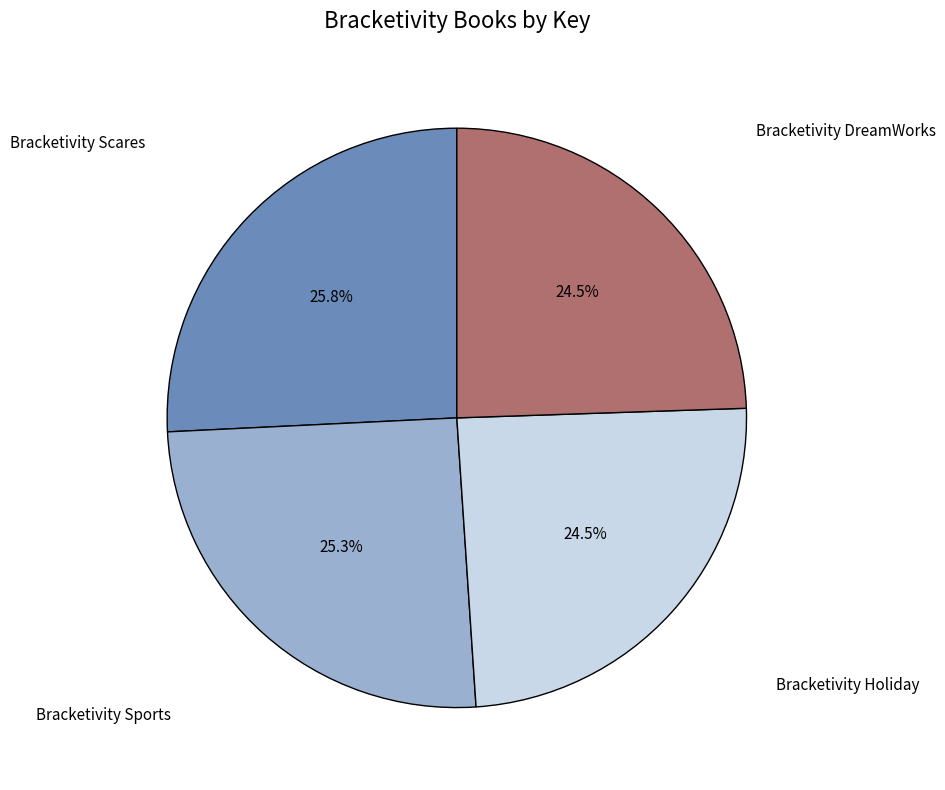

Is there any slice that represents more than half of the pie?

No